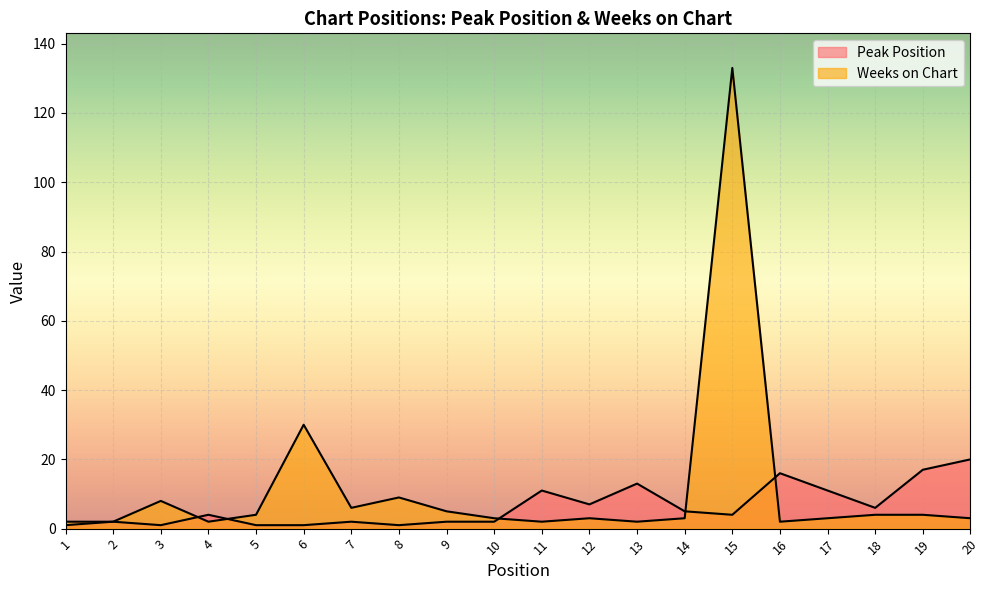

At 16, list the series in order from smallest to largest.

Weeks on Chart, Peak Position